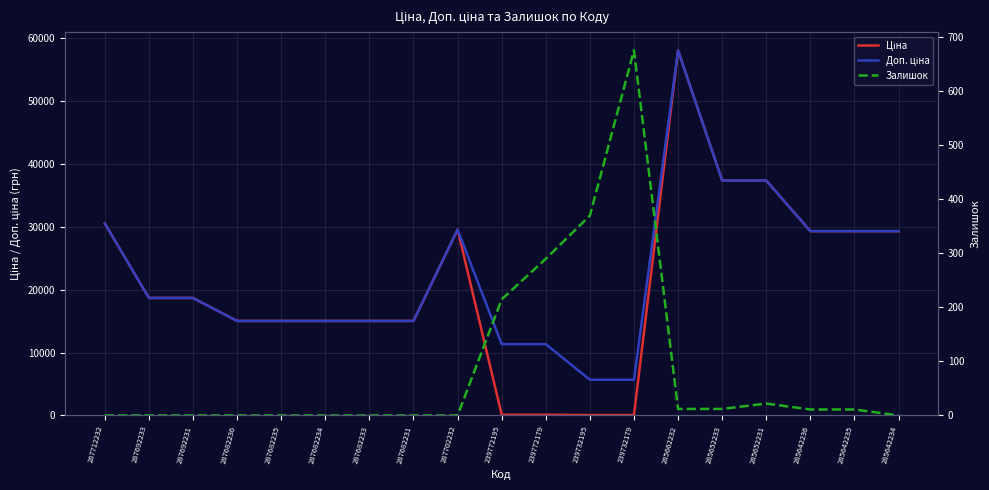

What is the highest value of the Ціна series?

58037.0